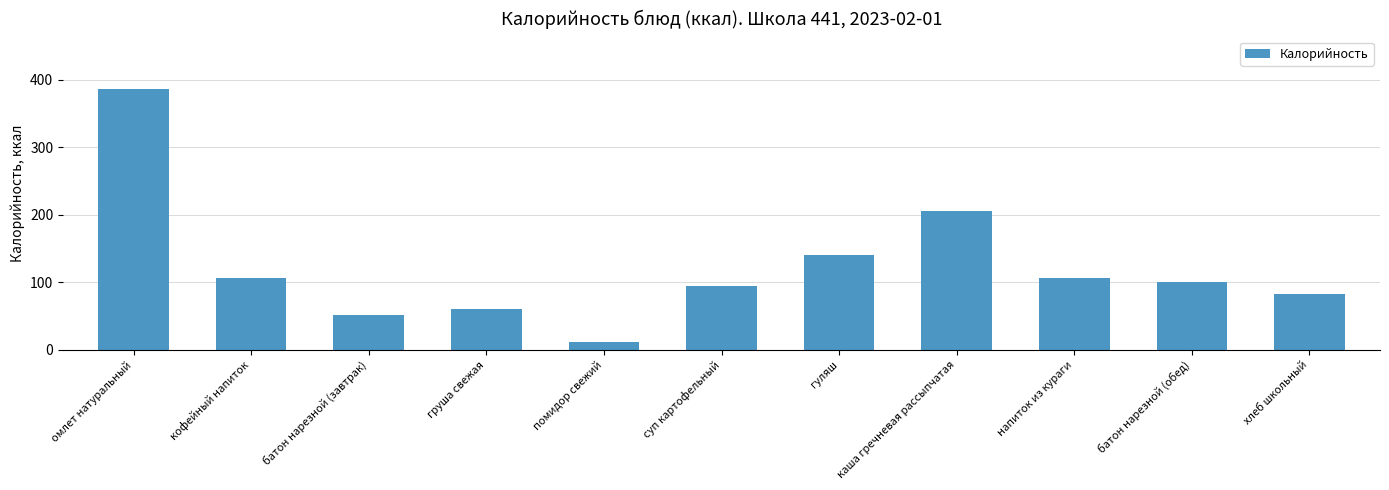

What is the average value?

122